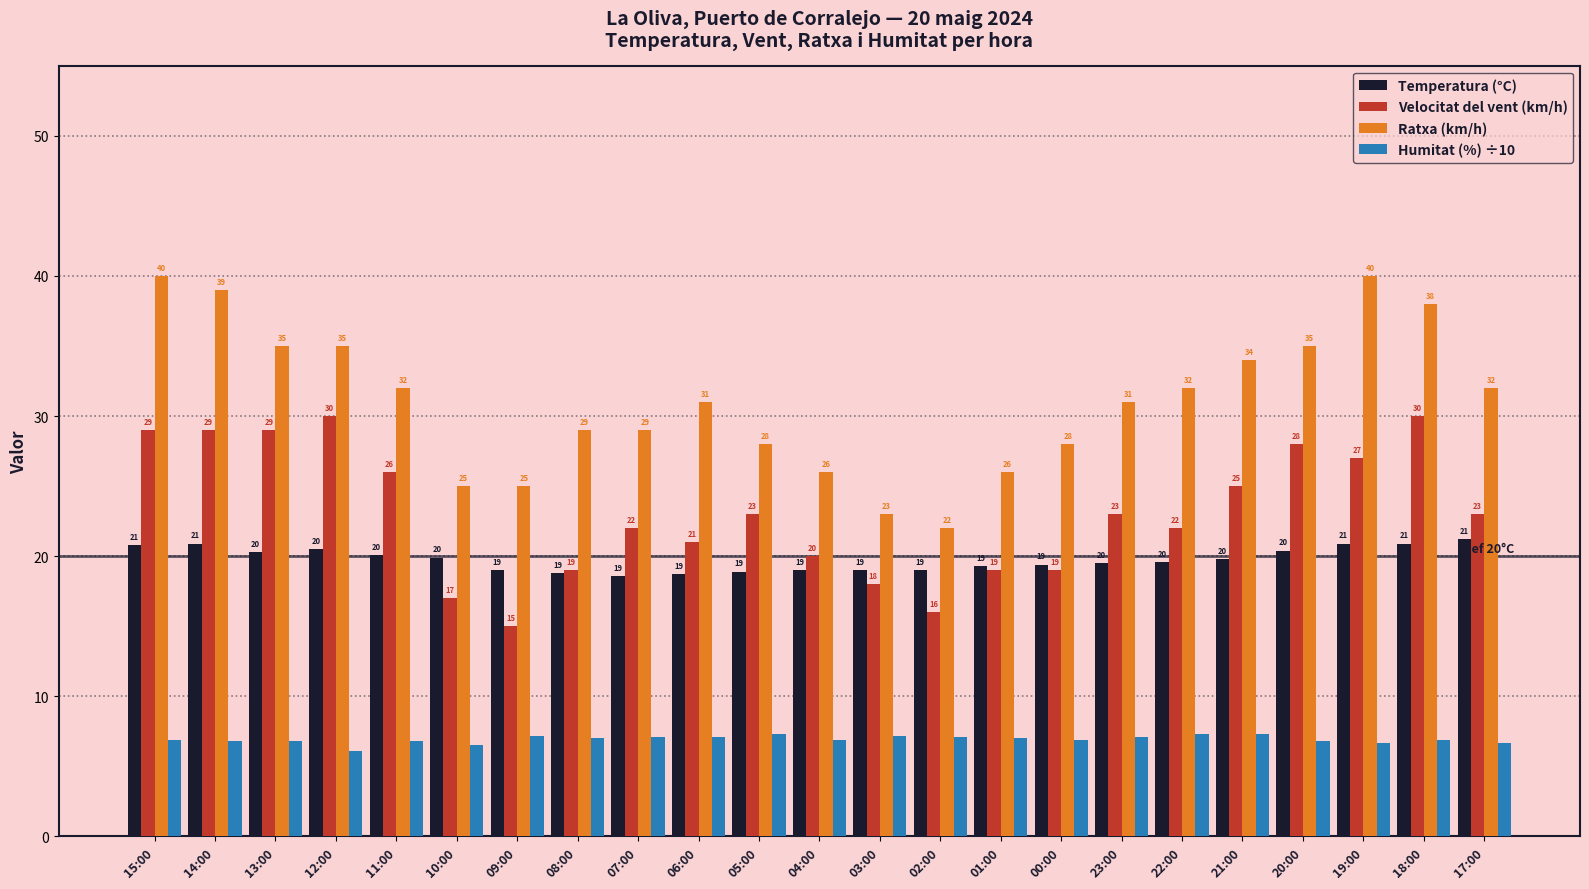

Which series has the widest spread of values?

Ratxa (km/h)